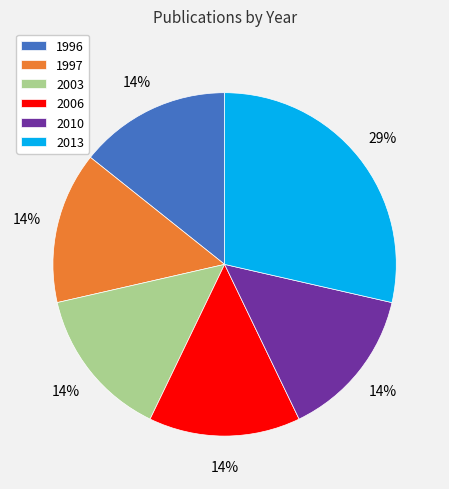

To the nearest percent, what is the average slice percentage?

17%